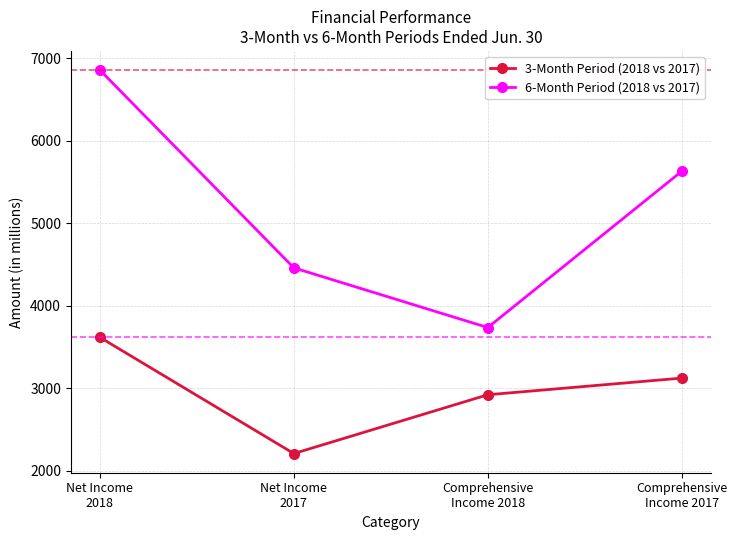

Which series has the largest total across all categories?

6-Month Period (2018 vs 2017)